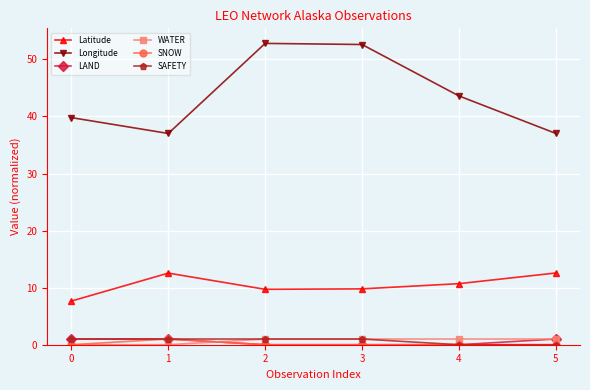

True or false: WATER and Longitude cross at least once.

False